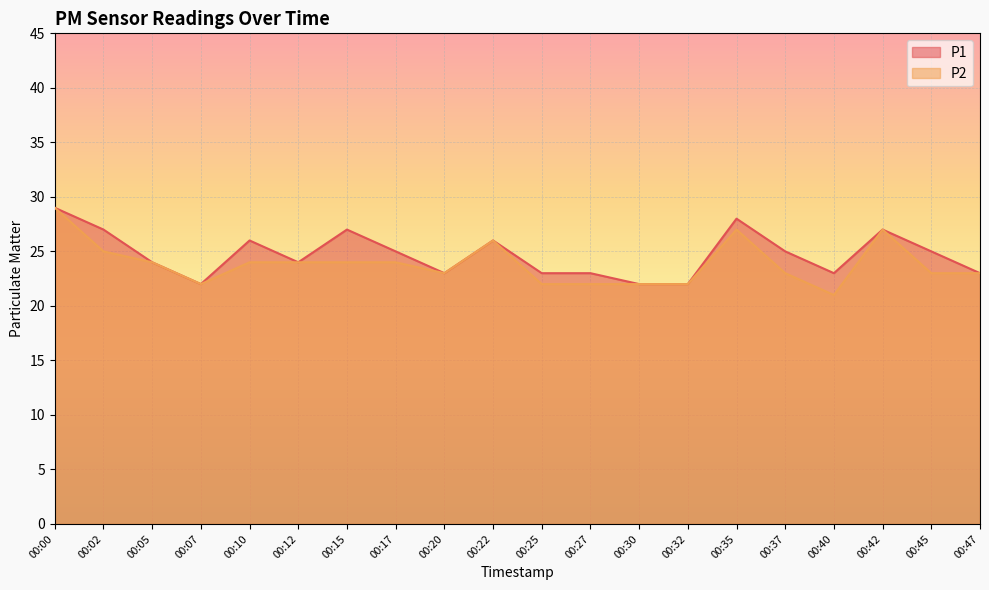

Is it true that P2 equals 23 at 00:20?

True